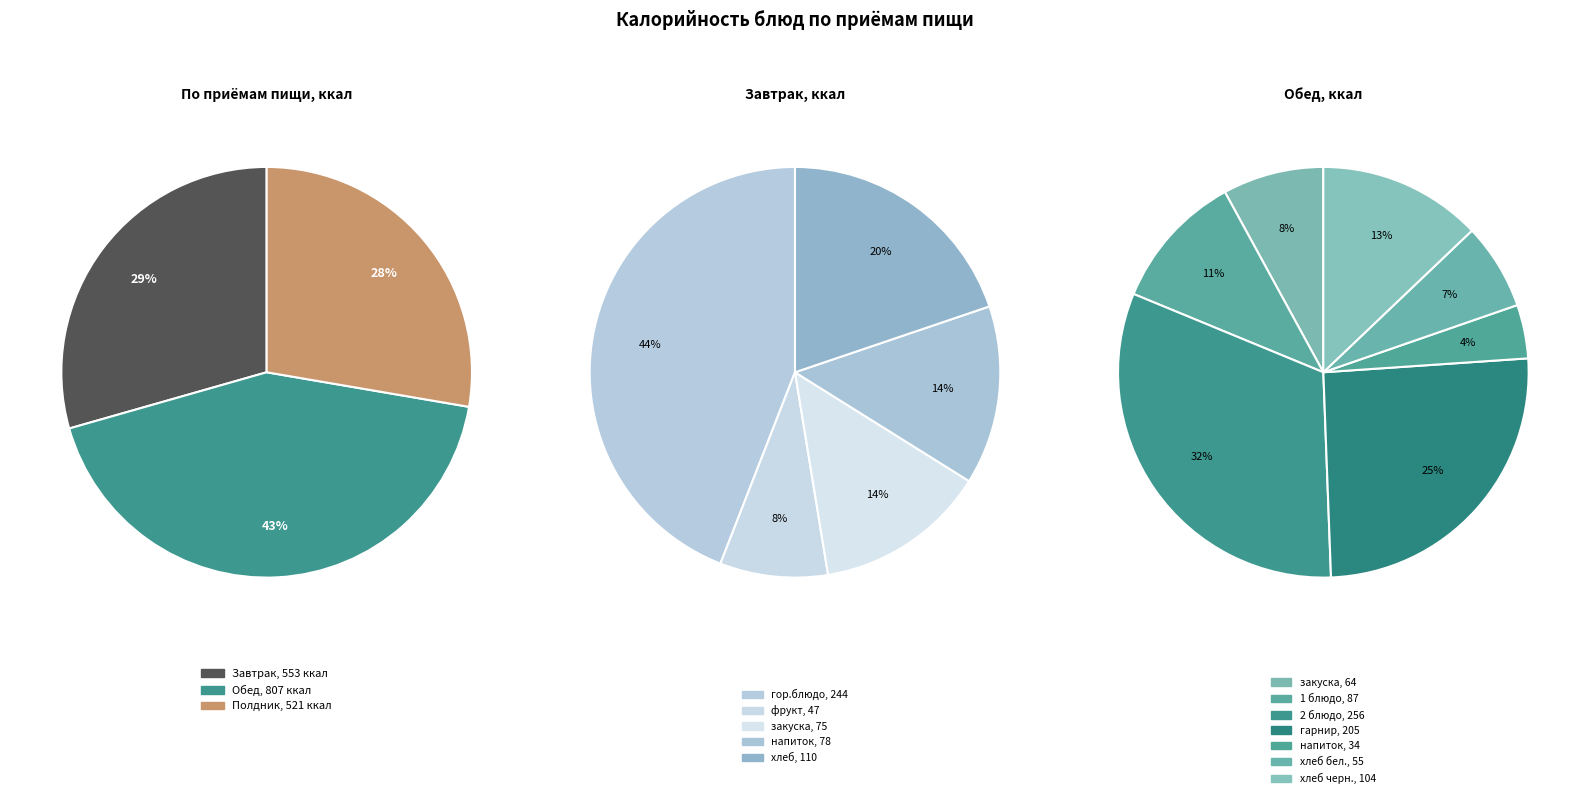

What is the ratio of the value at Обед (2 блюдо) to the value at Завтрак (фрукт)?

5.4